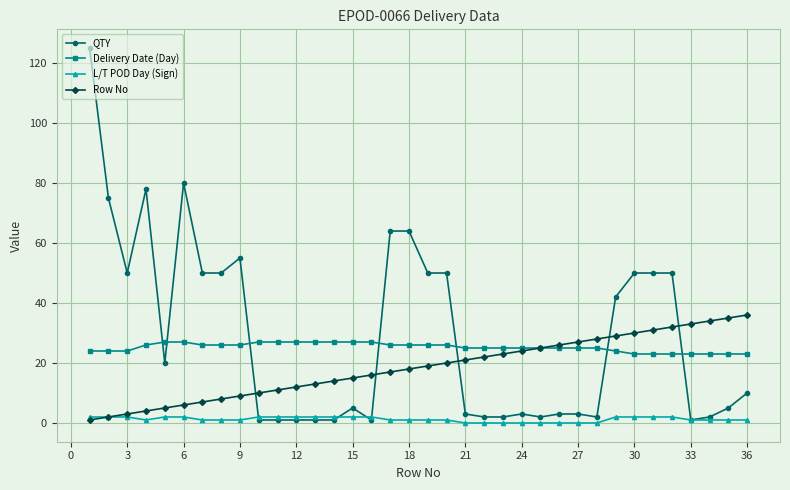

True or false: Delivery Date (Day) and L/T POD Day (Sign) intersect in this chart.

False